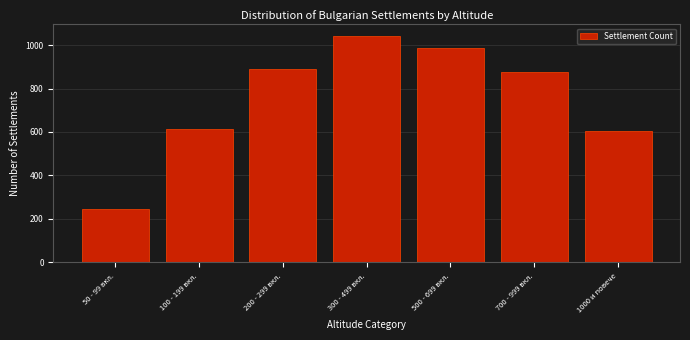

Reading right to left, list all the values displayed in this chart.

1000 и повече=605	700 - 999 вкл.=876	500 - 699 вкл.=987	300 - 499 вкл.=1043	200 - 299 вкл.=891	100 - 199 вкл.=612	50 - 99 вкл.=245